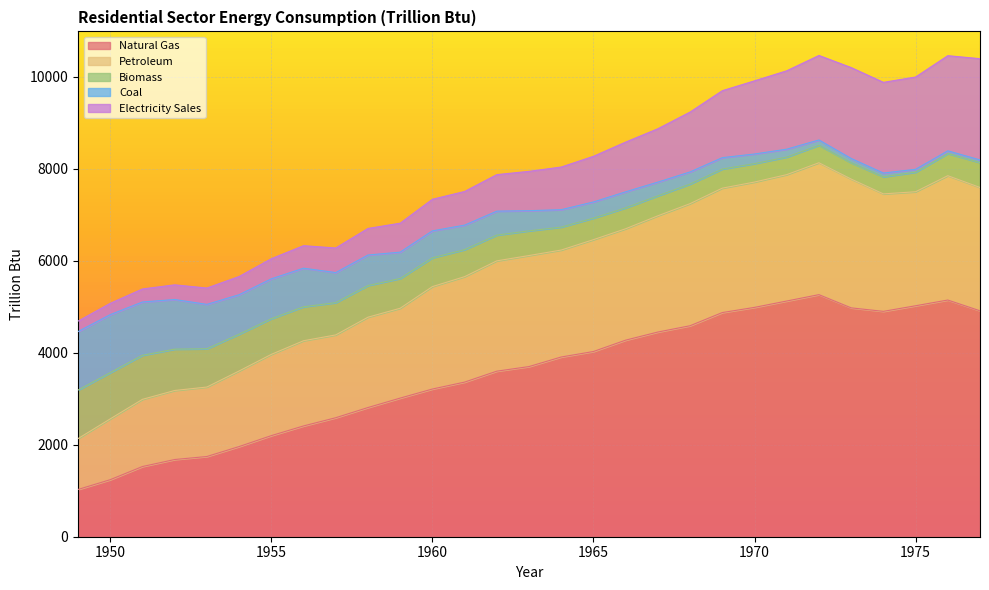

True or false: Coal has a value of 3733.8 at 1971.

False